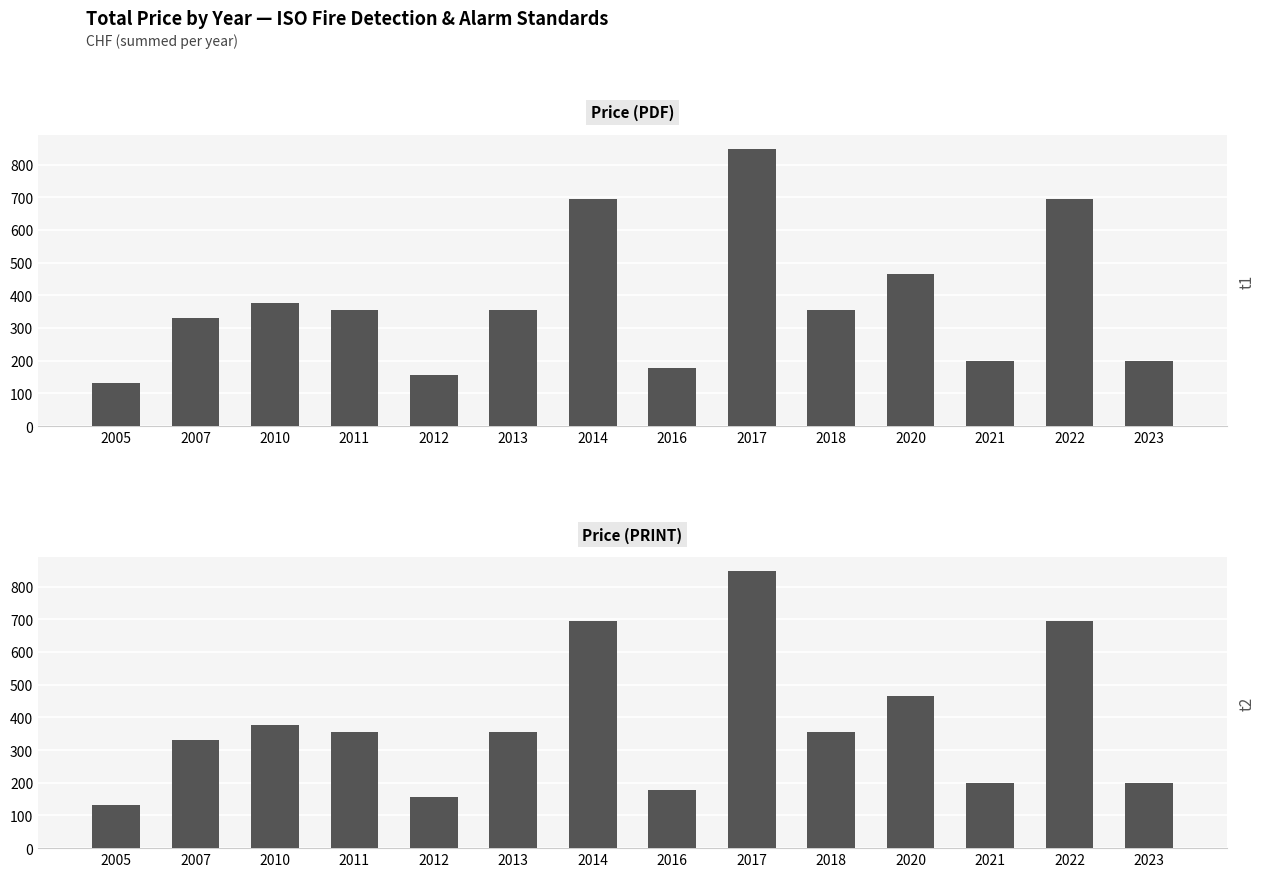

Are the bars horizontal?

No